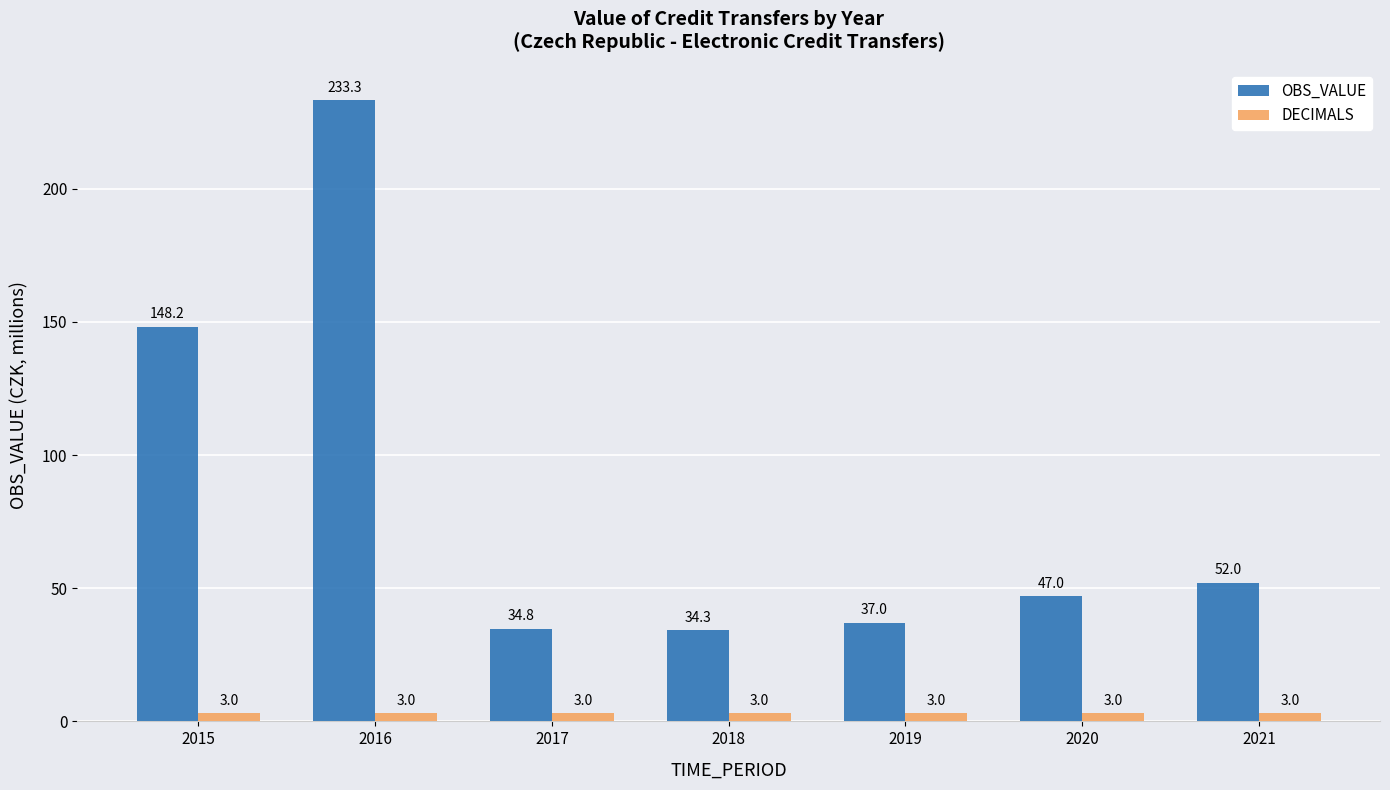

Rank the series by their average value, from lowest to highest.

DECIMALS, OBS_VALUE